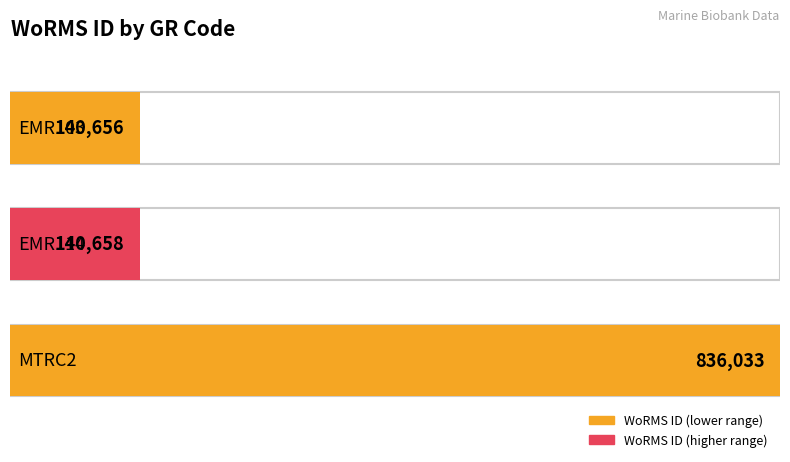

What is the sum of the values at EMR114 and MTRC2?

976691